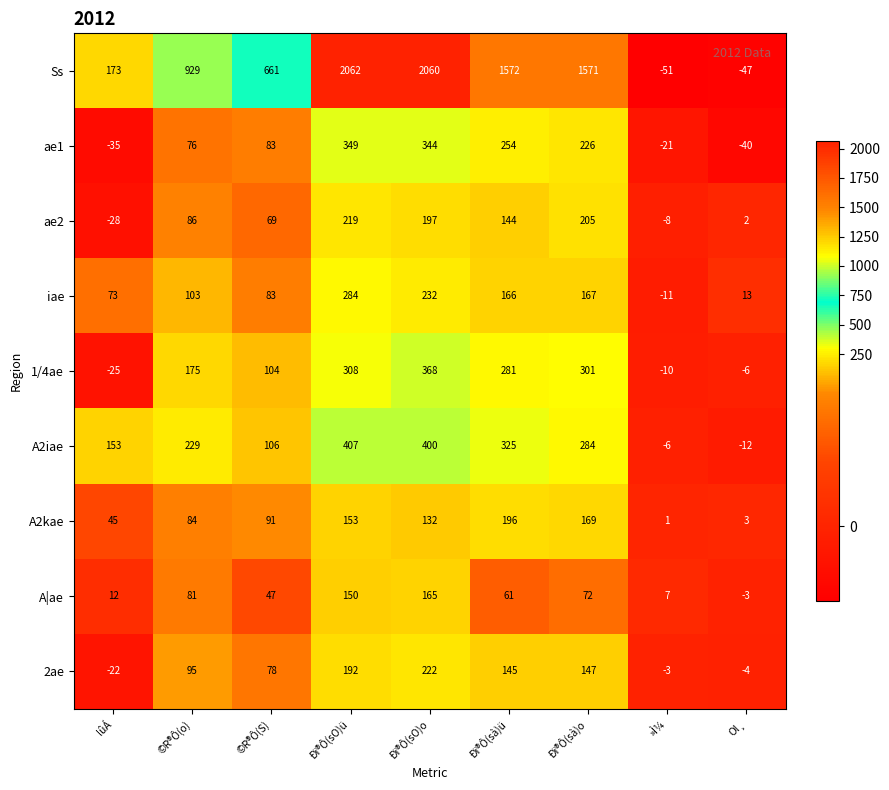

What is the maximum value shown in the chart?

2062